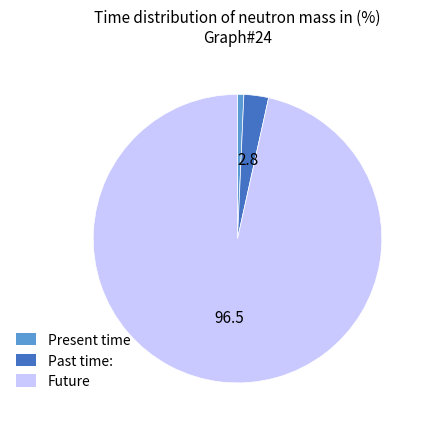

Rank the categories by value from highest to lowest.

Future, Past time:, Present time